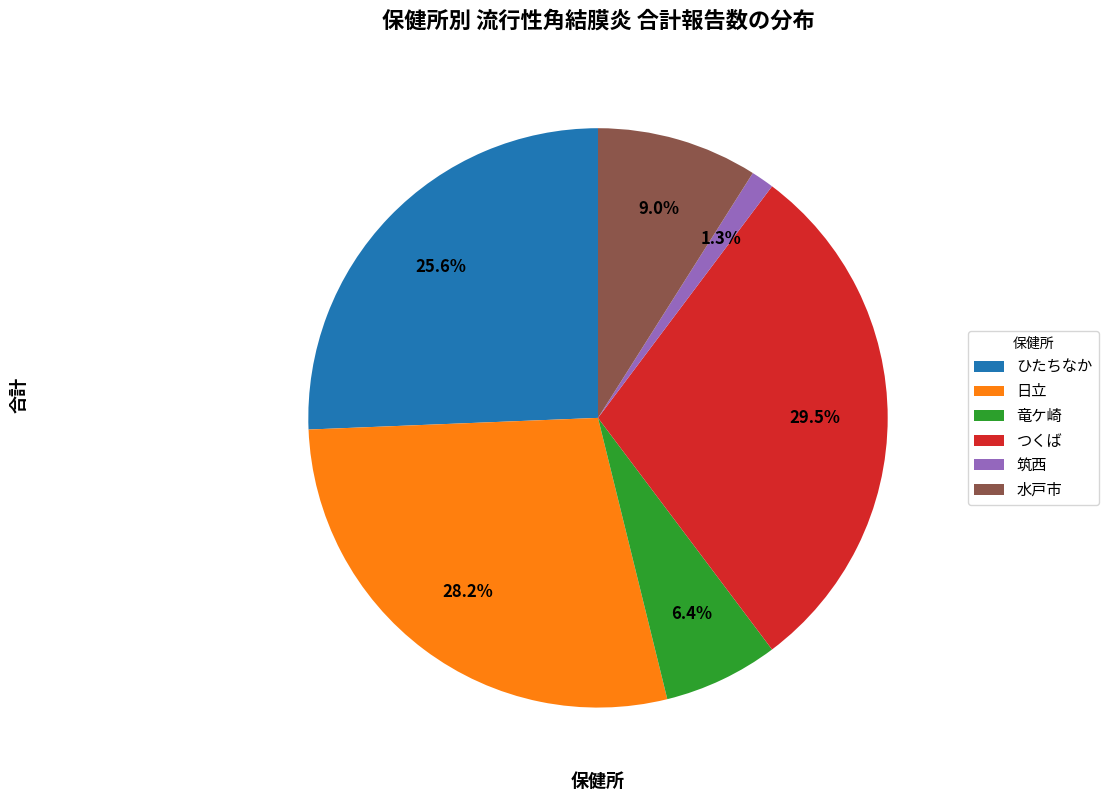

Between 日立 and 筑西, which is larger?

日立